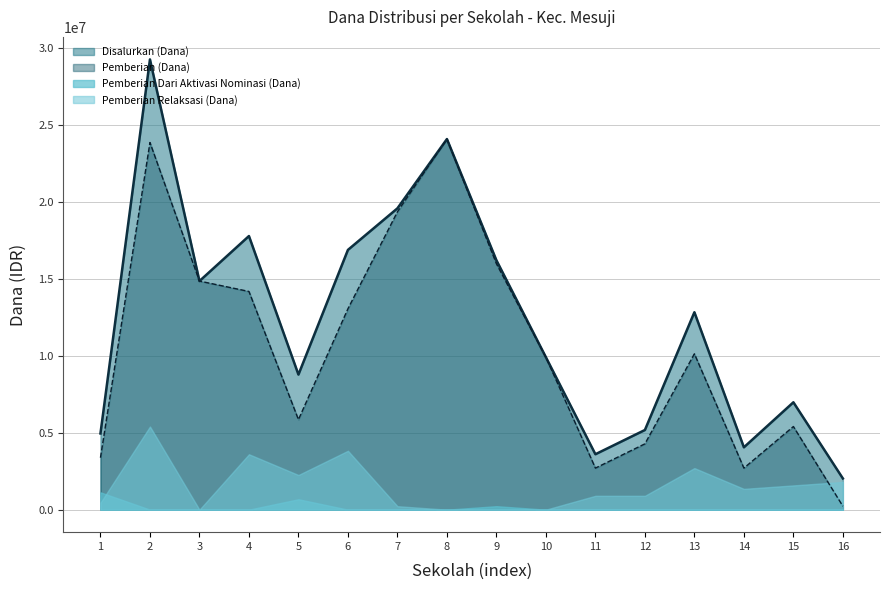

At which label does Pemberian (Dana) reach its minimum?

16